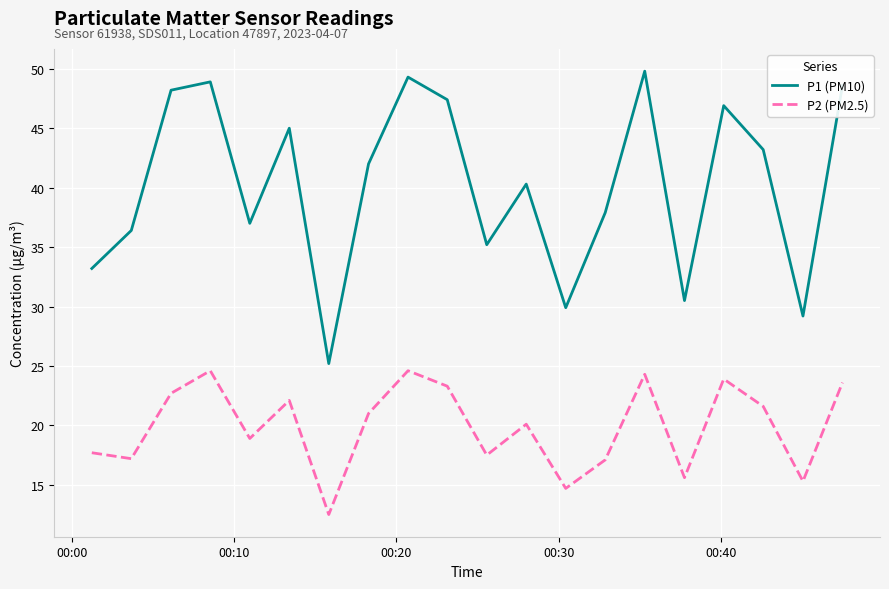

Count the number of data series in this chart.

2